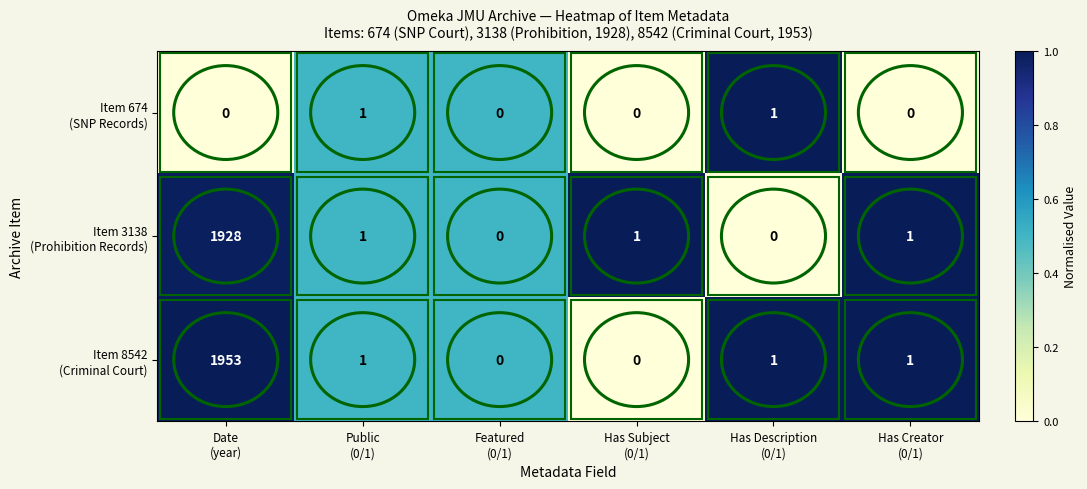

How many series are shown in this chart?

3